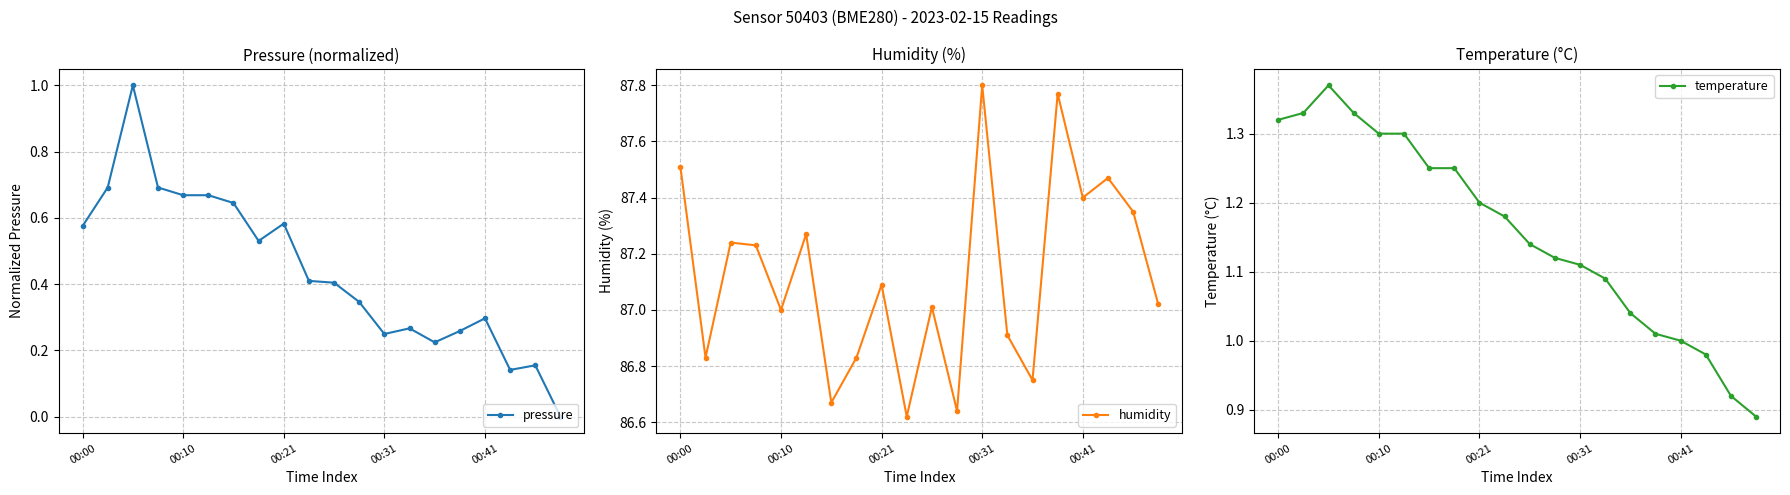

Reading left to right, list all the values displayed in this chart.

pressure: 0.6	0.7	1.0	0.7	0.7	0.7	0.6	0.5	0.6	0.4	0.4	0.3	0.2	0.3	0.2	0.3	0.3	0.1	0.2	0.0
humidity: 87.5	86.8	87.2	87.2	87.0	87.3	86.7	86.8	87.1	86.6	87.0	86.6	87.8	86.9	86.8	87.8	87.4	87.5	87.3	87.0
temperature: 1.3	1.3	1.4	1.3	1.3	1.3	1.2	1.2	1.2	1.2	1.1	1.1	1.1	1.1	1.0	1.0	1.0	1.0	0.9	0.9